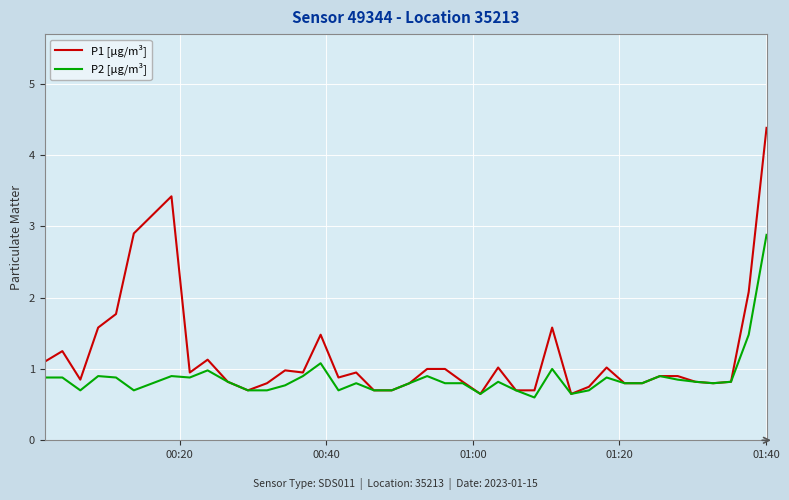

List the series in order of their overall mean, lowest first.

P2 [µg/m³], P1 [µg/m³]